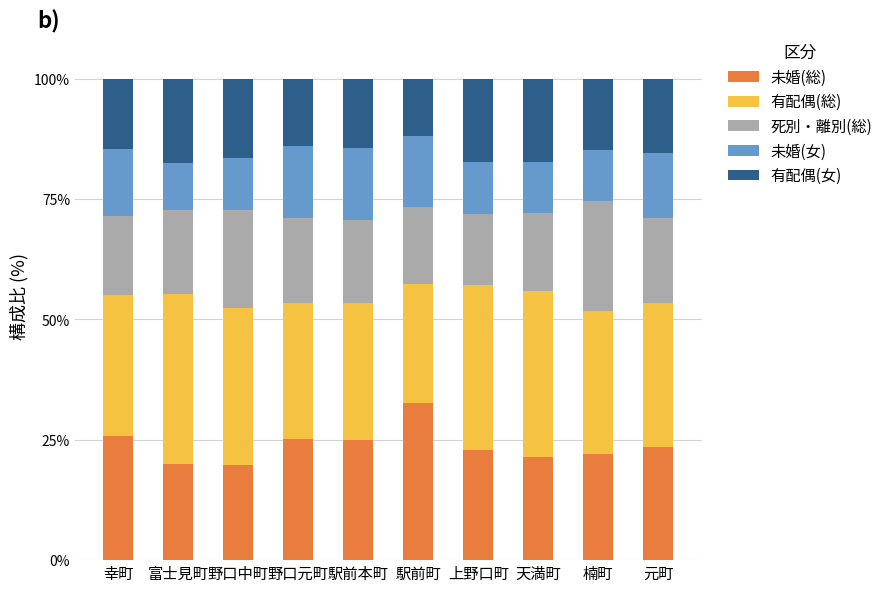

At which label does 未婚(総) reach its peak?

駅前町